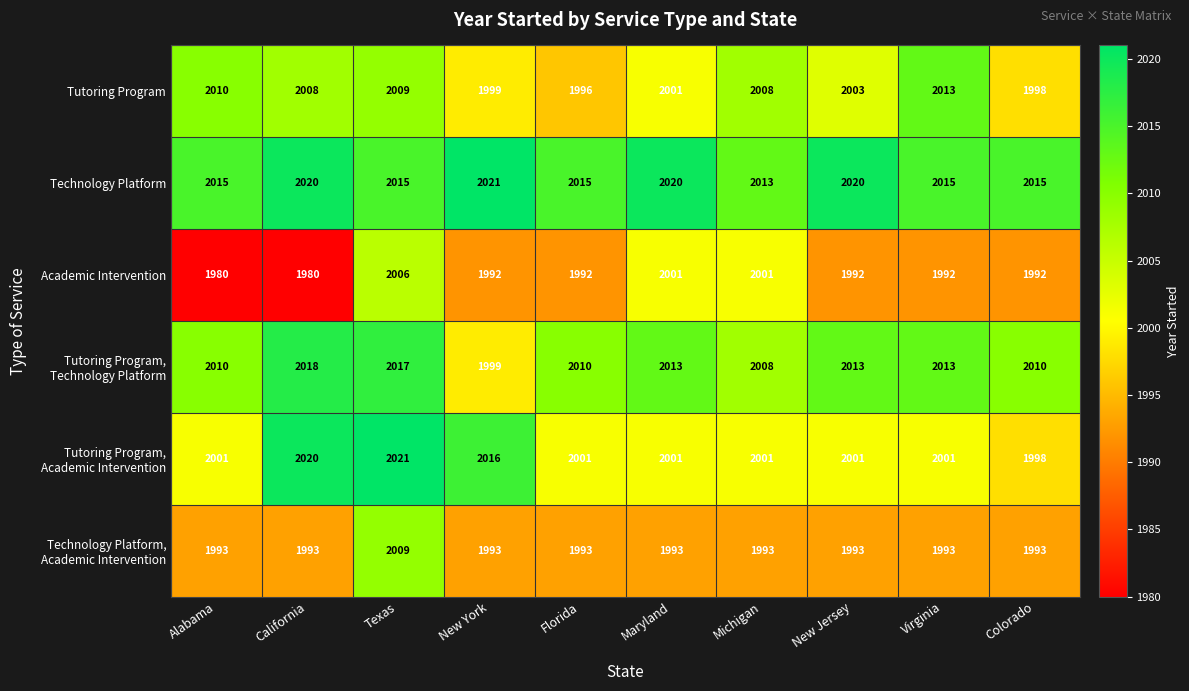

How many values in the Academic Intervention series are below 1992?

2